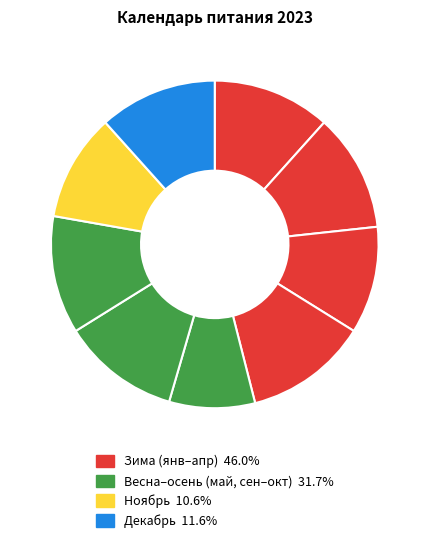

Count the number of slices in the pie.

9